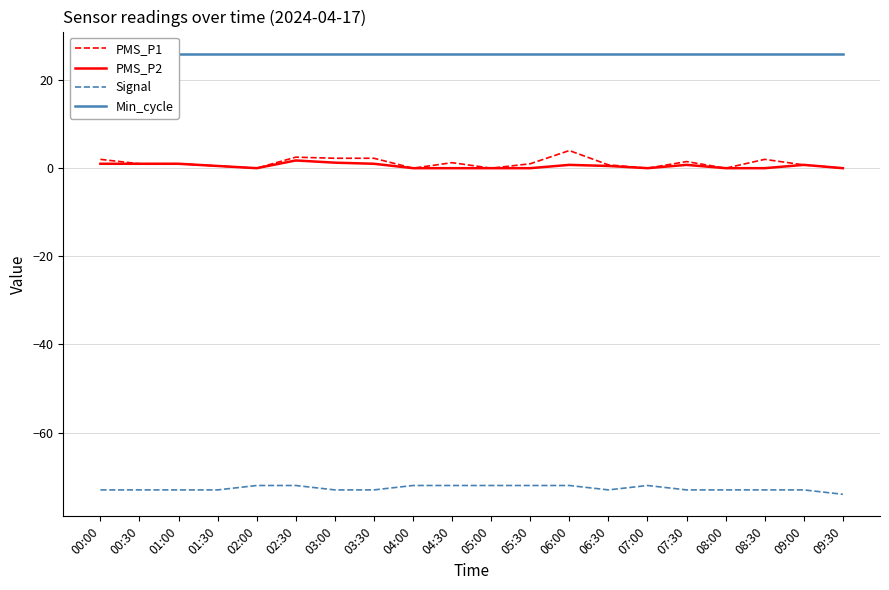

Count the number of data series in this chart.

4